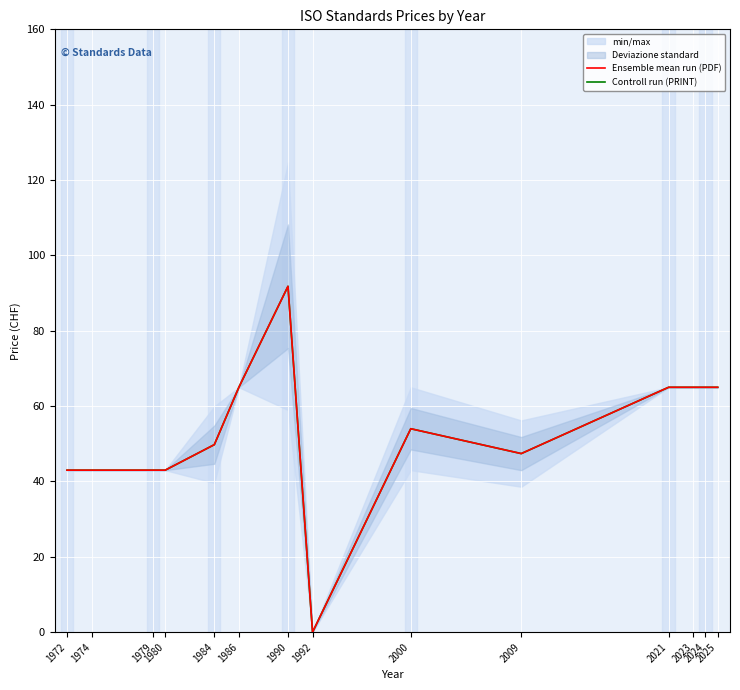

Is it true that Ensemble mean run (PDF) equals 84.6 at 2021?

False